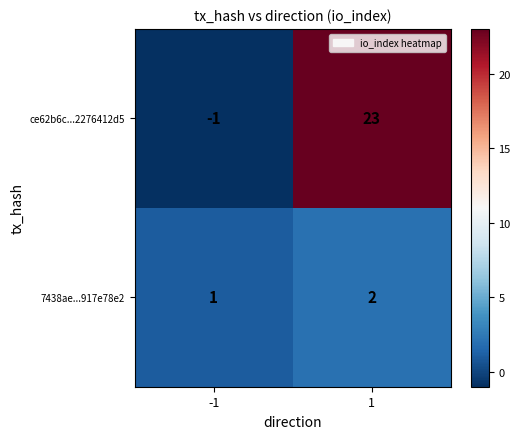

The value of 7438ae...917e78e2 at -1 is 1. True or false?

True